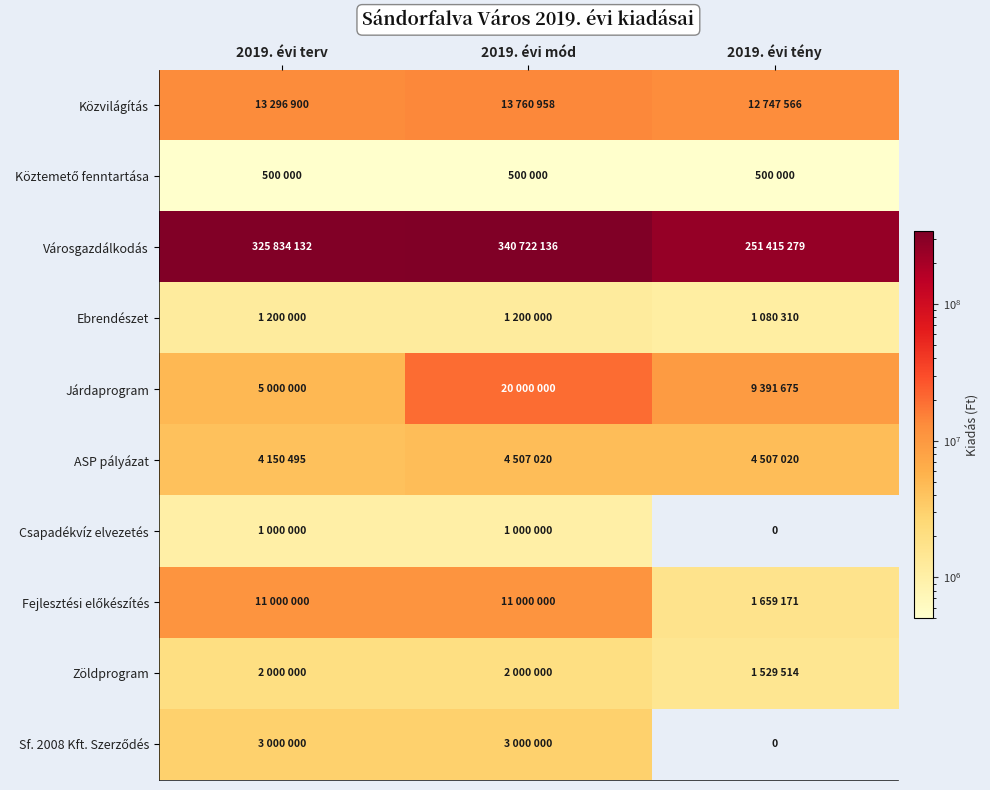

List the series in order of their peak value, lowest first.

Köztemető fenntartása, Csapadékvíz elvezetés, Ebrendészet, Zöldprogram, Sf. 2008 Kft. Szerződés, ASP pályázat, Fejlesztési előkészítés, Közvilágítás, Járdaprogram, Városgazdálkodás